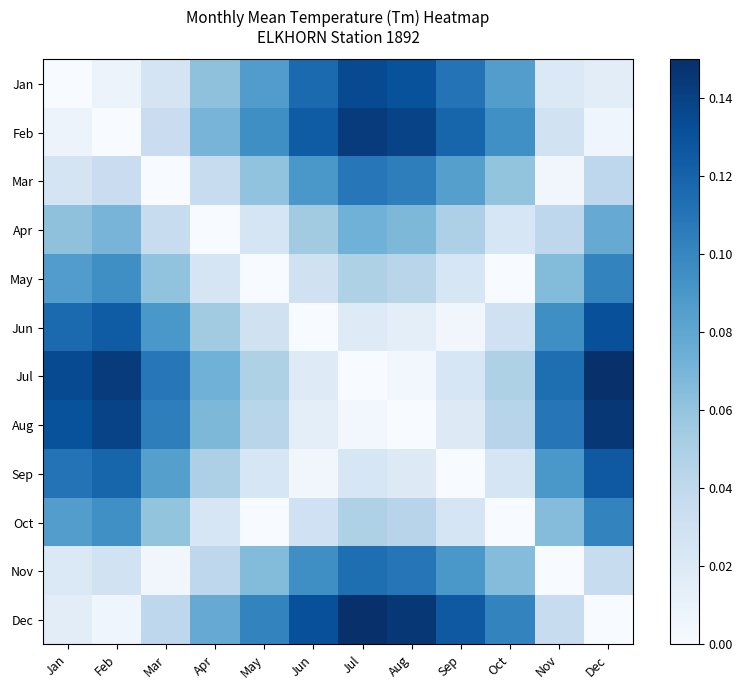

At which category is the sum across all series the highest?

Dec